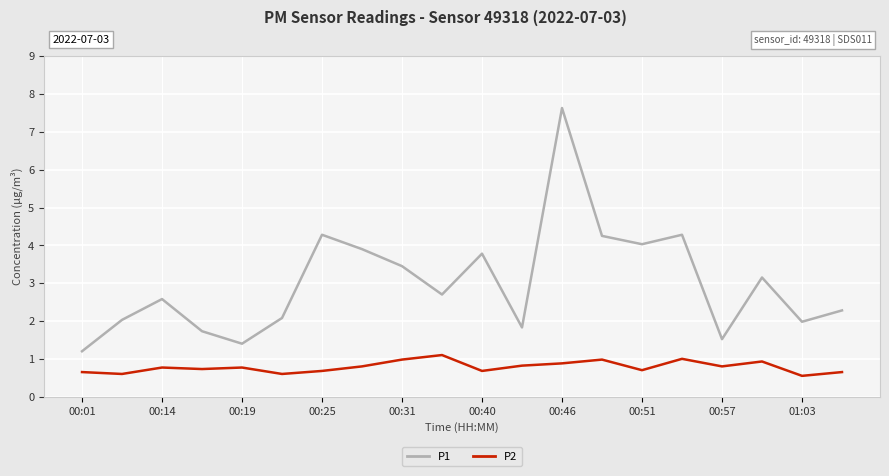

Which series has the largest range (max minus min)?

P1